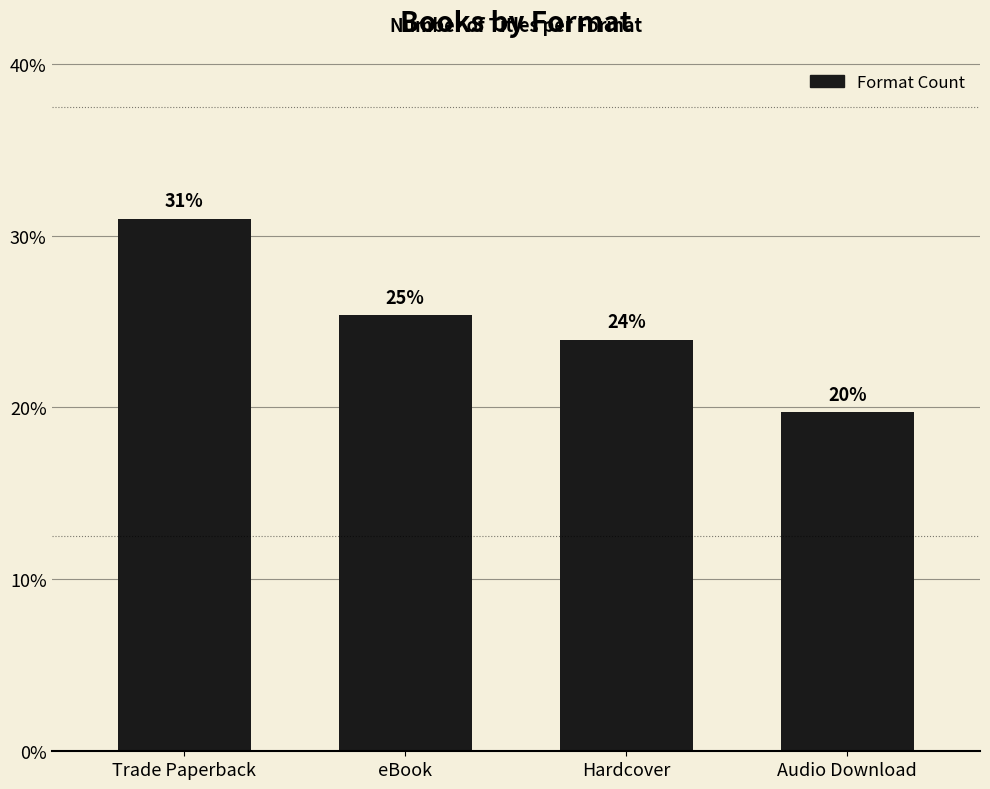

What position from the left is Audio Download?

4